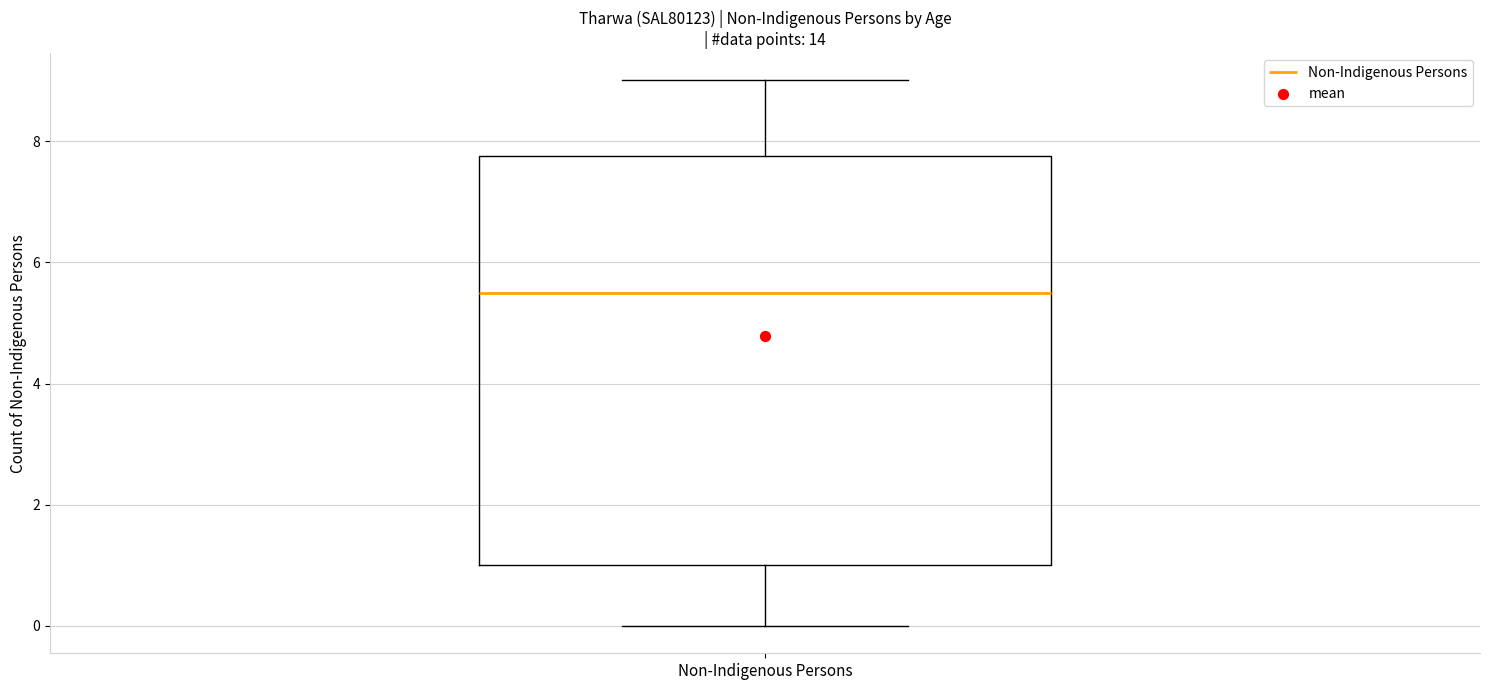

Transcribe this box plot: give where the median line is, the range the box spans, and where the two whiskers end, as read against the y-axis. The values are not printed on the chart, so give them approximately, as read against the axis.

median 5.6, box 1.0 to 7.8, whiskers 0.0 to 9.0